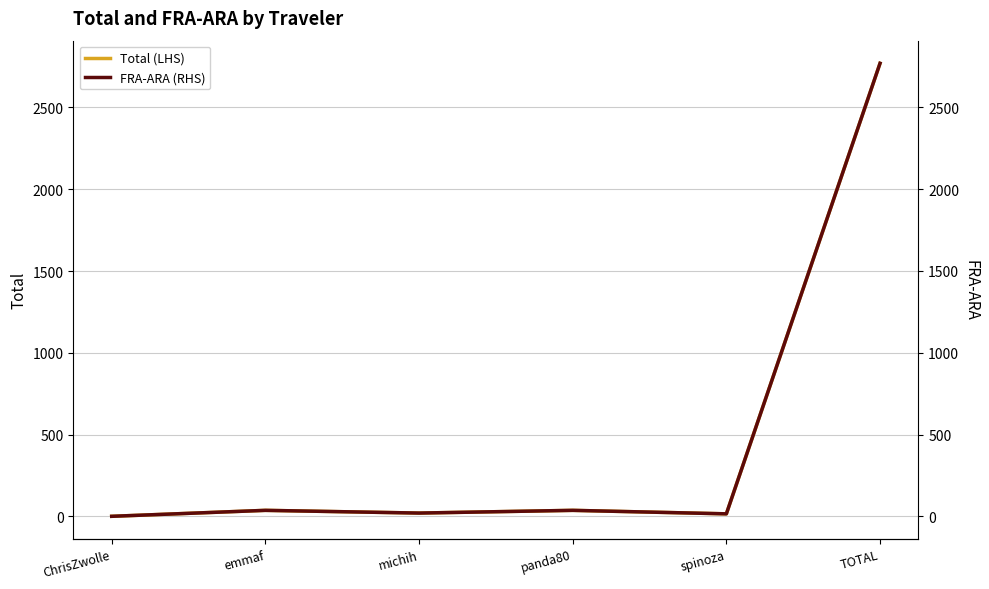

At which category does the chart reach its peak across all series?

TOTAL